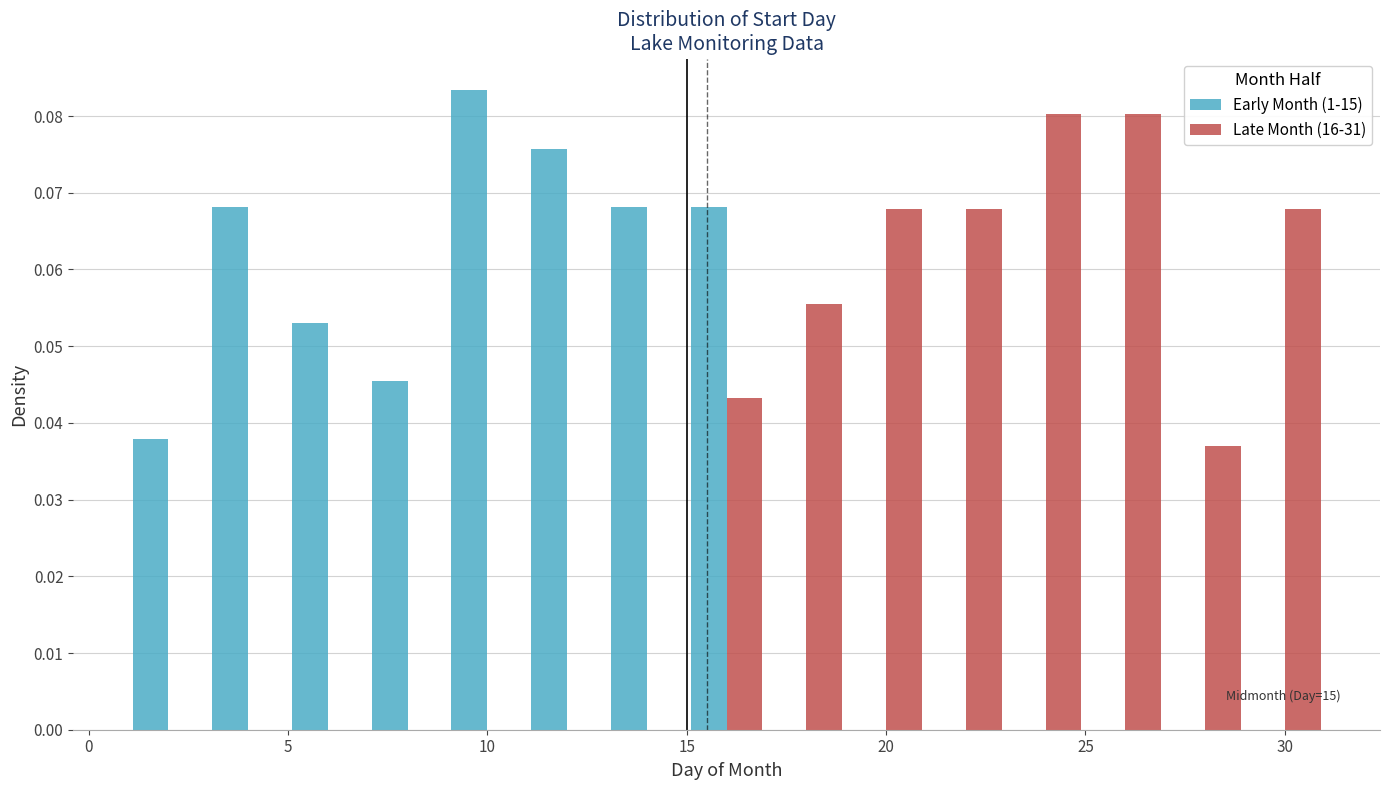

In the Early Month (1-15) series, which range on the x-axis has the tallest bar?

9 to 11